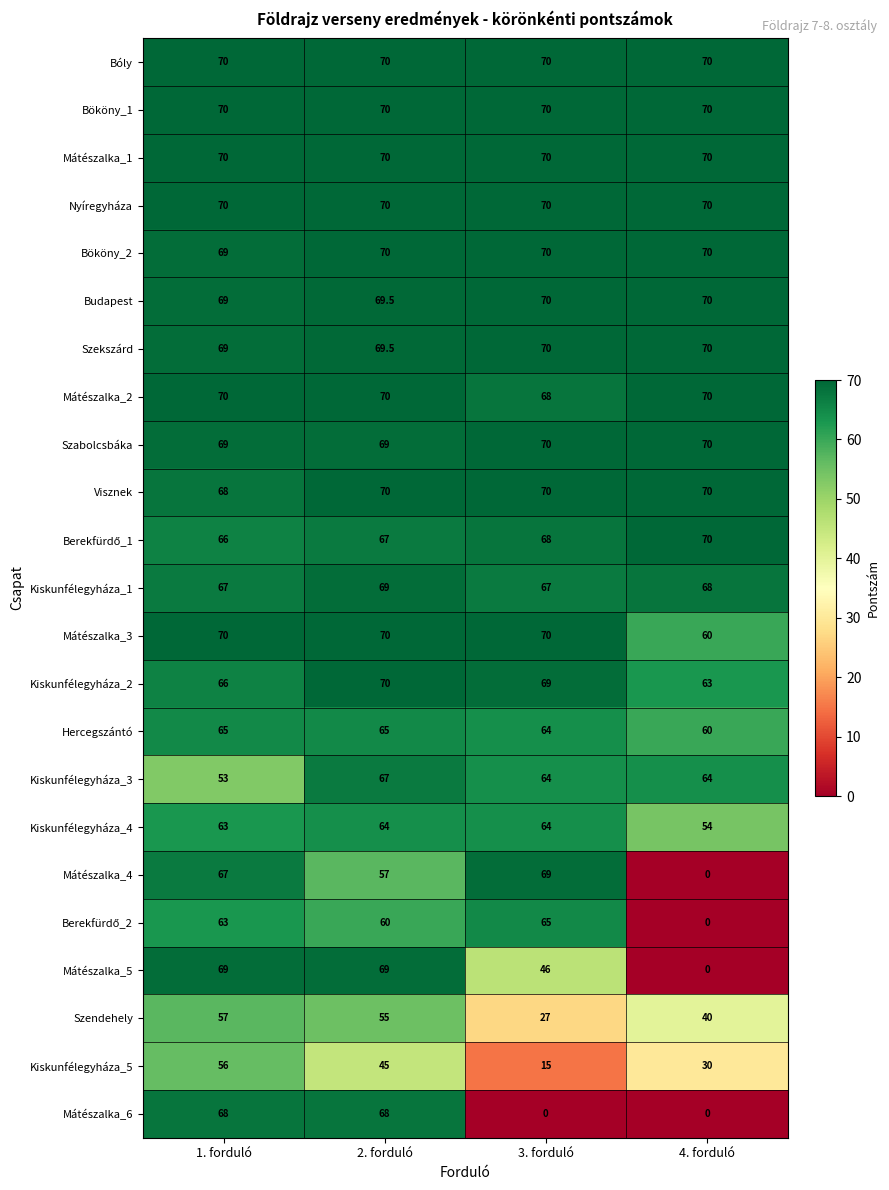

List the labels in order of Kiskunfélegyháza_5 value, largest first.

1. forduló, 2. forduló, 4. forduló, 3. forduló